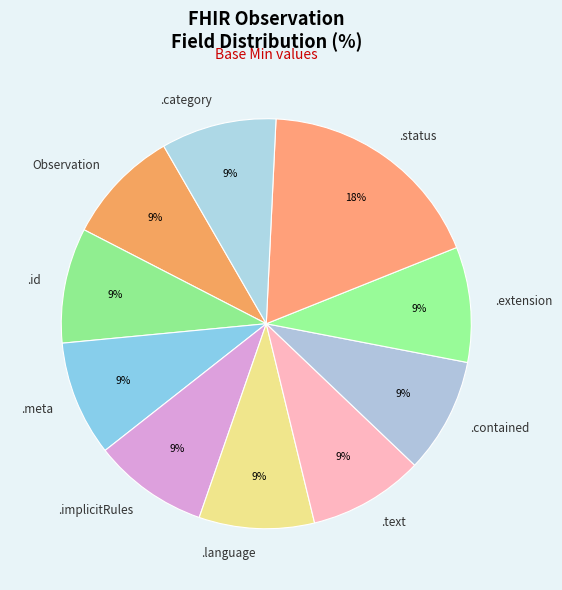

Is the sum of .implicitRules and .id greater than half?

No